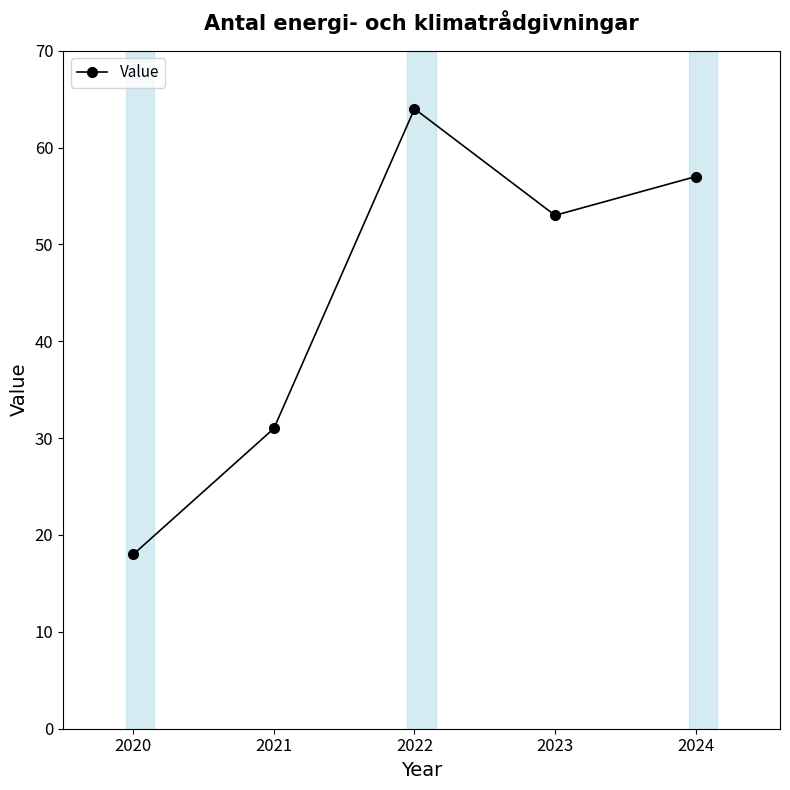

How many interior local peaks (higher than both neighbors) does the data have?

1